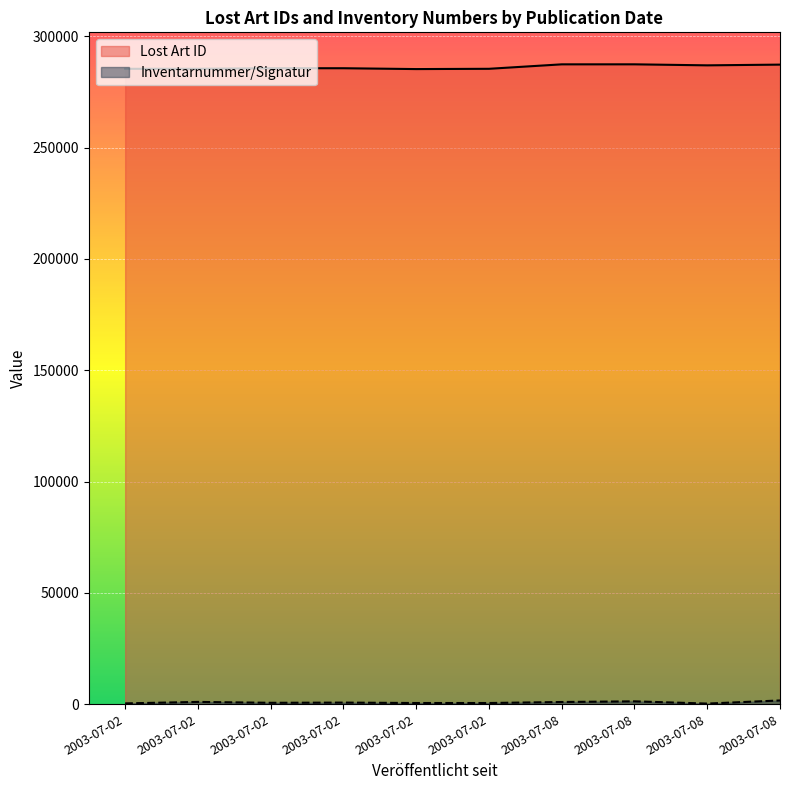

What is the average value of the Lost Art ID series?

286229